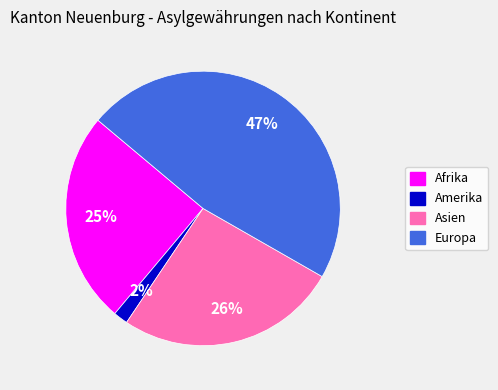

True or false: Amerika accounts for 10% of the total.

False